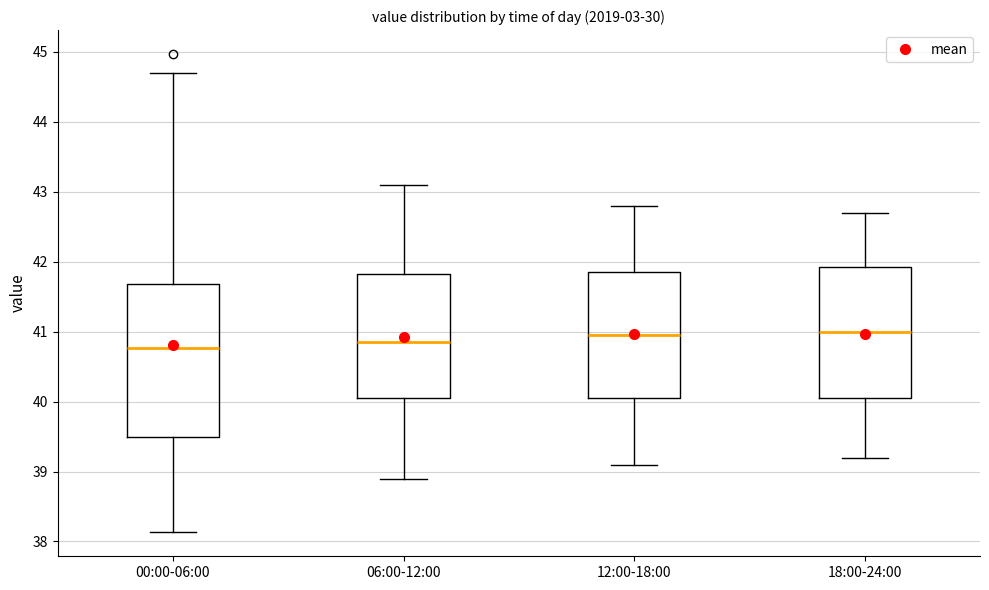

Comparing the boxes themselves (not the whiskers), which one is the tallest?

00:00-06:00